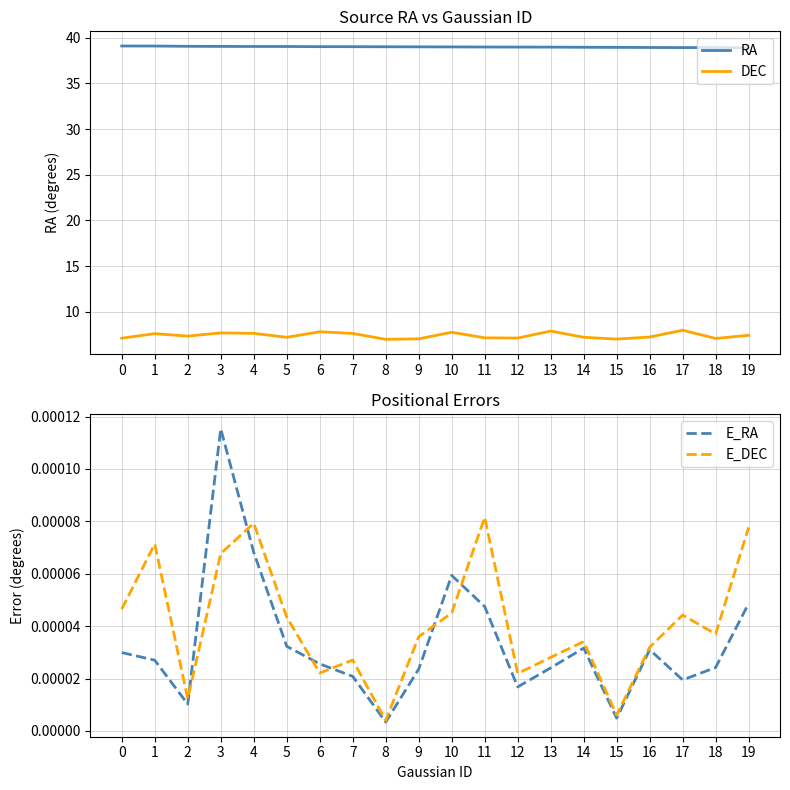

Reading left to right, list all the values displayed in this chart.

RA: 0=39.1	1=39.1	2=39.0	3=39.0	4=39.0	5=39.0	6=39.0	7=39.0	8=39.0	9=39.0	10=39.0	11=39.0	12=39.0	13=39.0	14=38.9	15=38.9	16=38.9	17=38.9	18=38.9	19=38.9
DEC: 0=7.1	1=7.6	2=7.4	3=7.7	4=7.7	5=7.2	6=7.8	7=7.6	8=7.0	9=7.1	10=7.8	11=7.2	12=7.1	13=7.9	14=7.2	15=7.0	16=7.3	17=8.0	18=7.1	19=7.4
E_RA: 0=0.0	1=0.0	2=0.0	3=0.0	4=0.0	5=0.0	6=0.0	7=0.0	8=0.0	9=0.0	10=0.0	11=0.0	12=0.0	13=0.0	14=0.0	15=0.0	16=0.0	17=0.0	18=0.0	19=0.0
E_DEC: 0=0.0	1=0.0	2=0.0	3=0.0	4=0.0	5=0.0	6=0.0	7=0.0	8=0.0	9=0.0	10=0.0	11=0.0	12=0.0	13=0.0	14=0.0	15=0.0	16=0.0	17=0.0	18=0.0	19=0.0